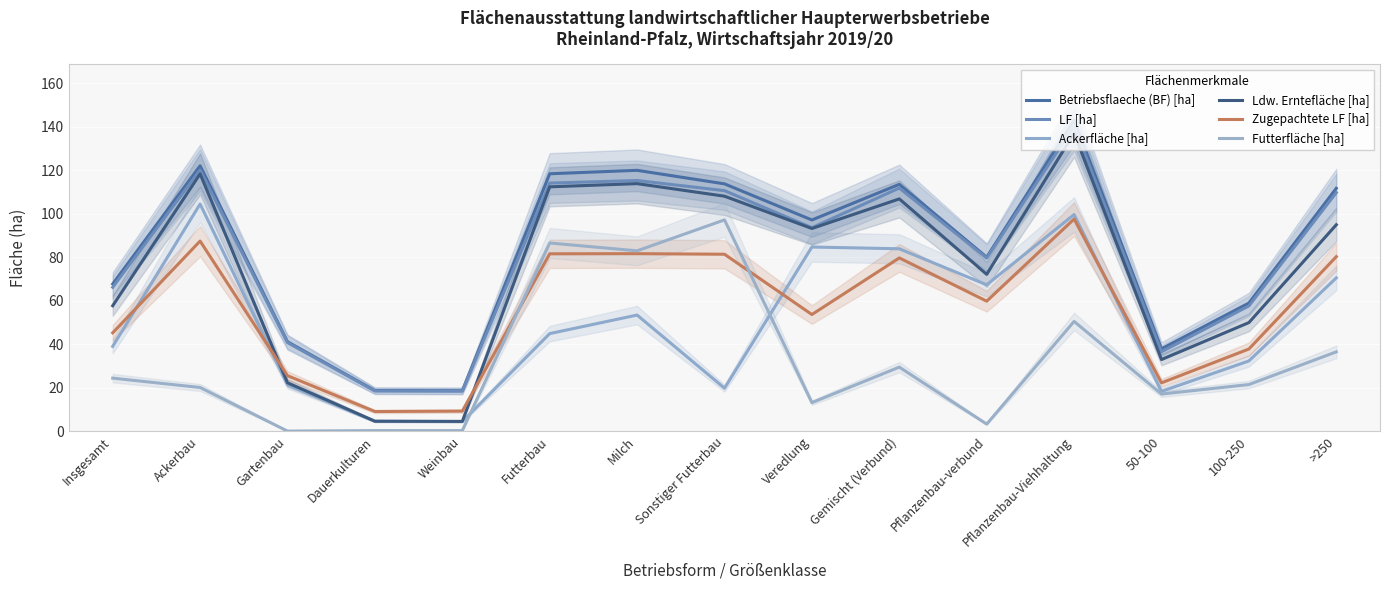

Where is the first local minimum for Betriebsflaeche (BF) [ha]?

Weinbau